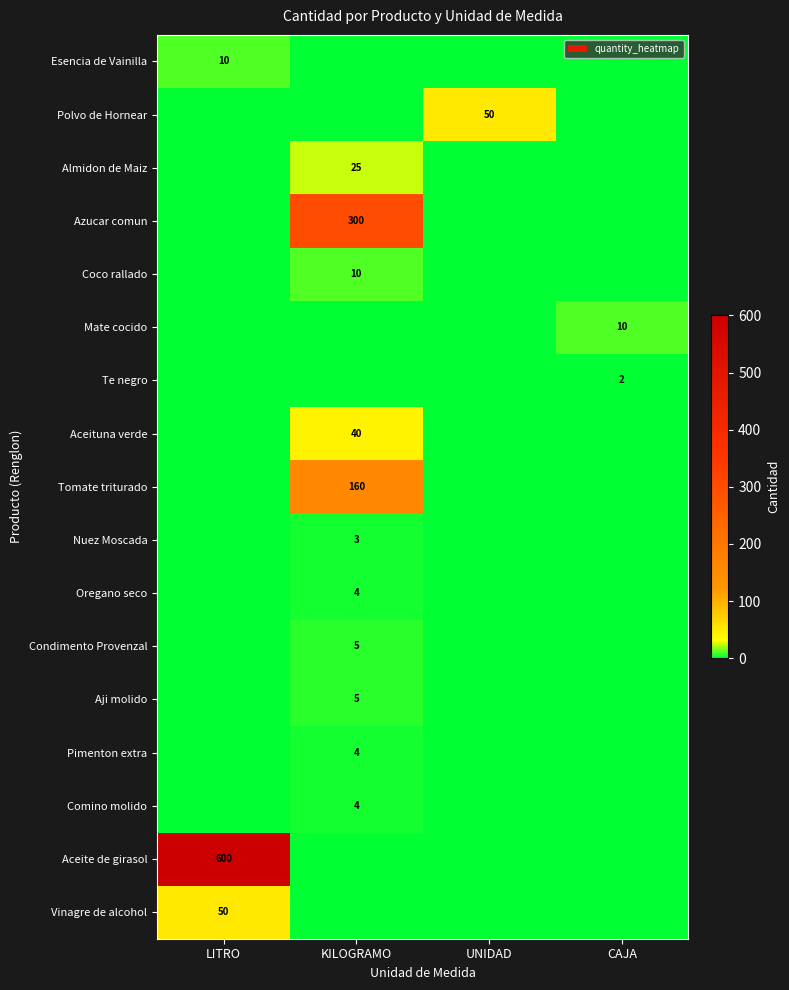

Count the number of data series in this chart.

17